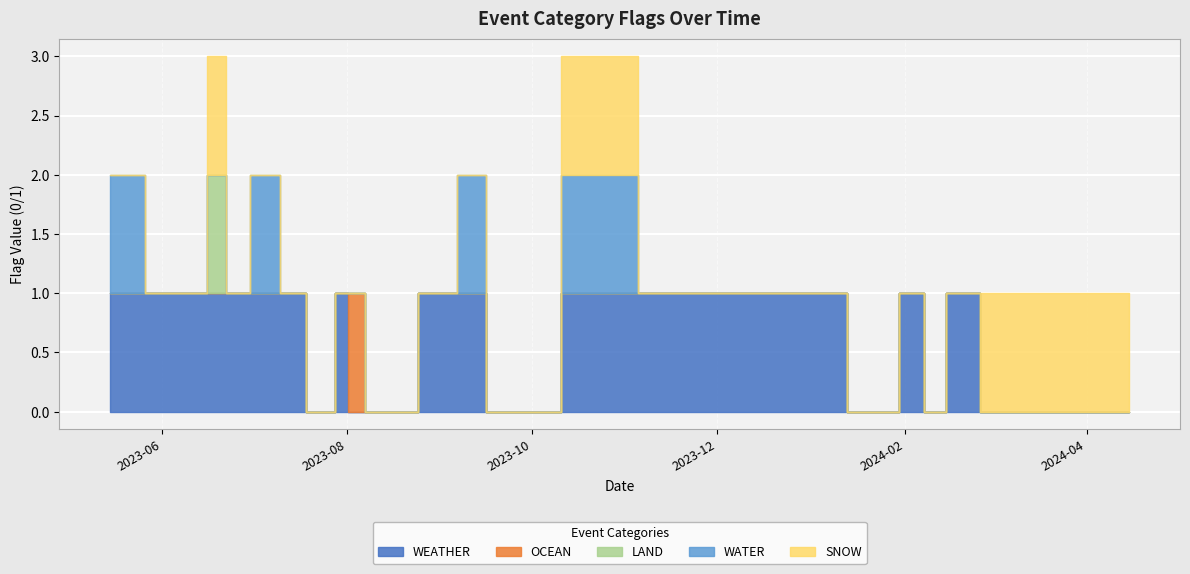

At which category is the sum across all series the highest?

2023-11-01